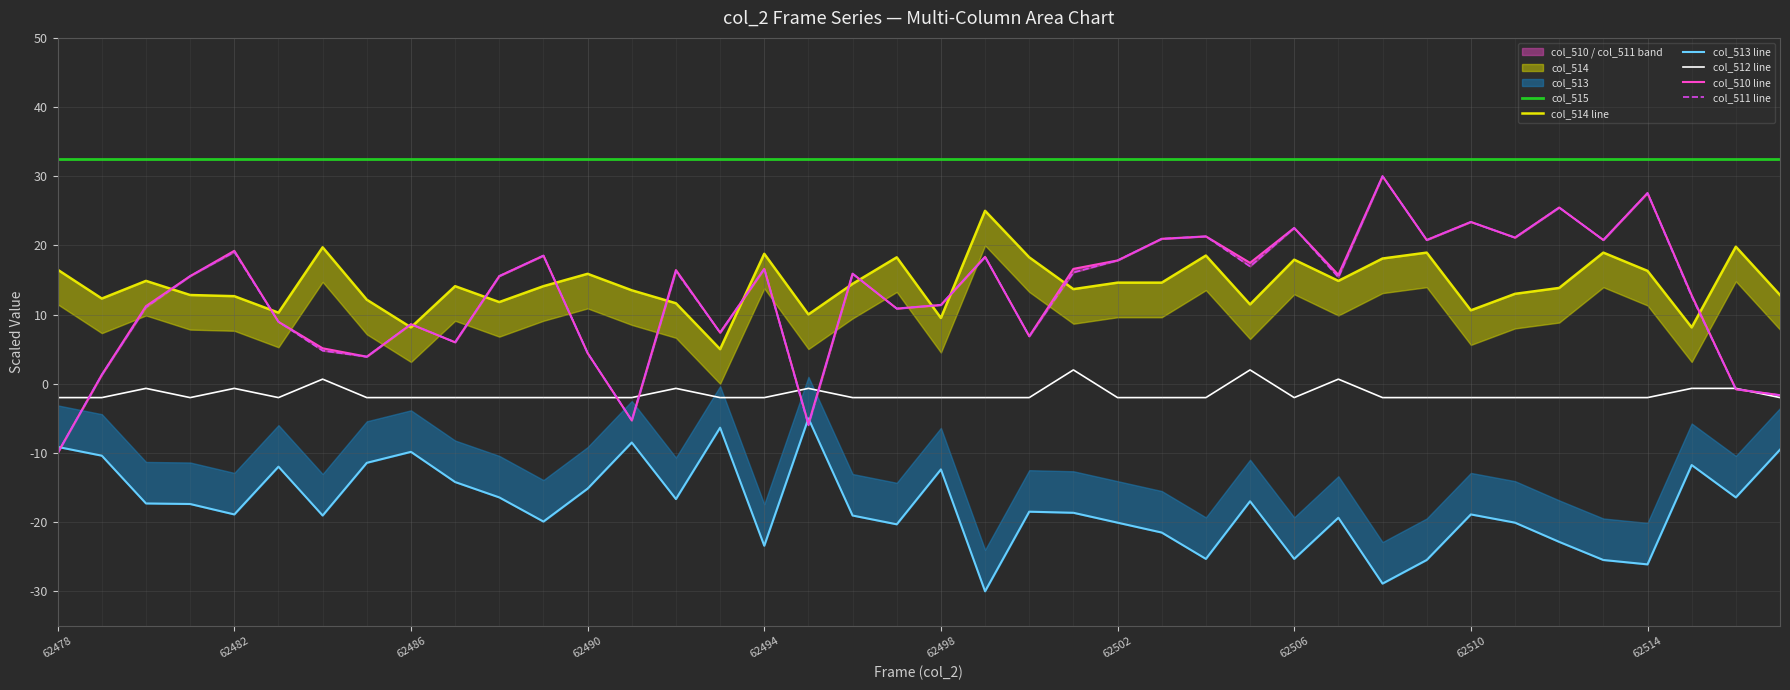

Is it true that col_515 equals 32.5 at 62482?

True